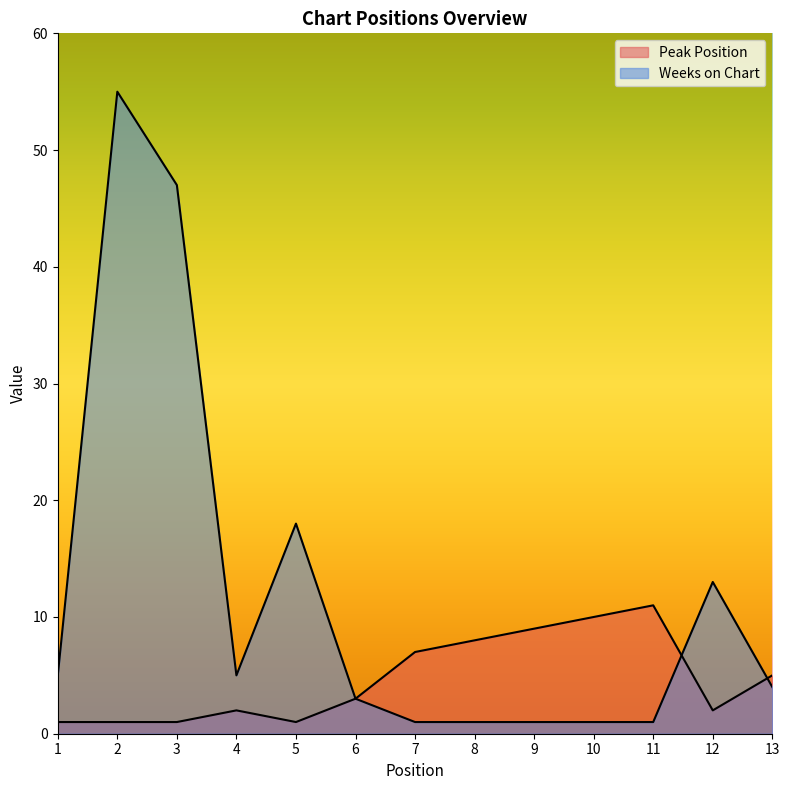

The Peak Position series shows 5 at 6. True or false?

False